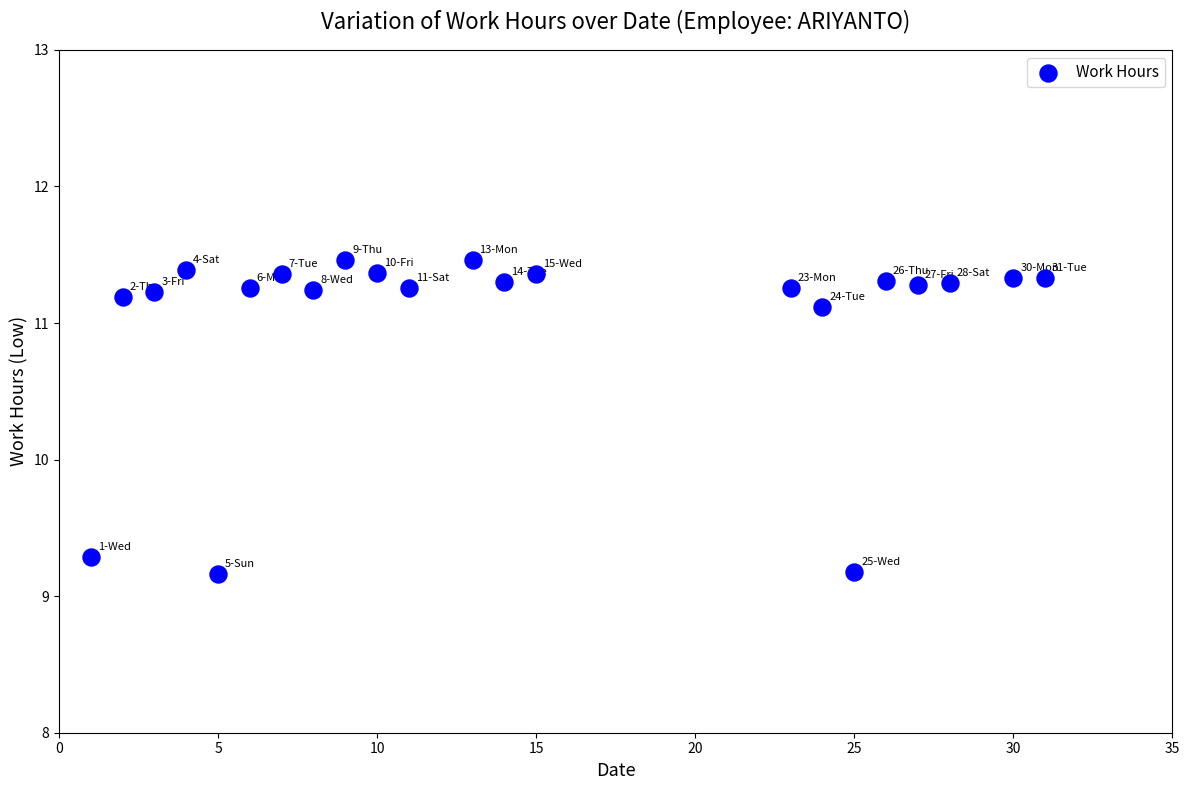

What is the range of Y values (max minus min)?

2.3